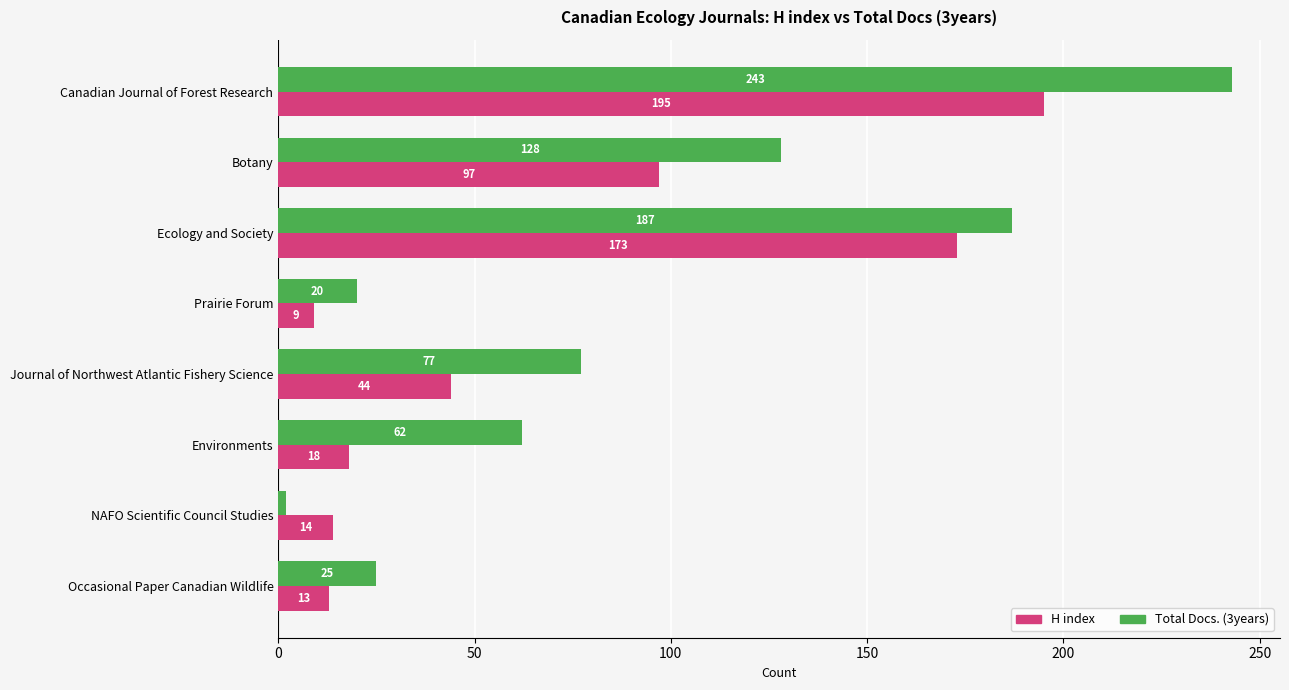

At which label does Total Docs. (3years) reach its minimum?

NAFO Scientific Council Studies